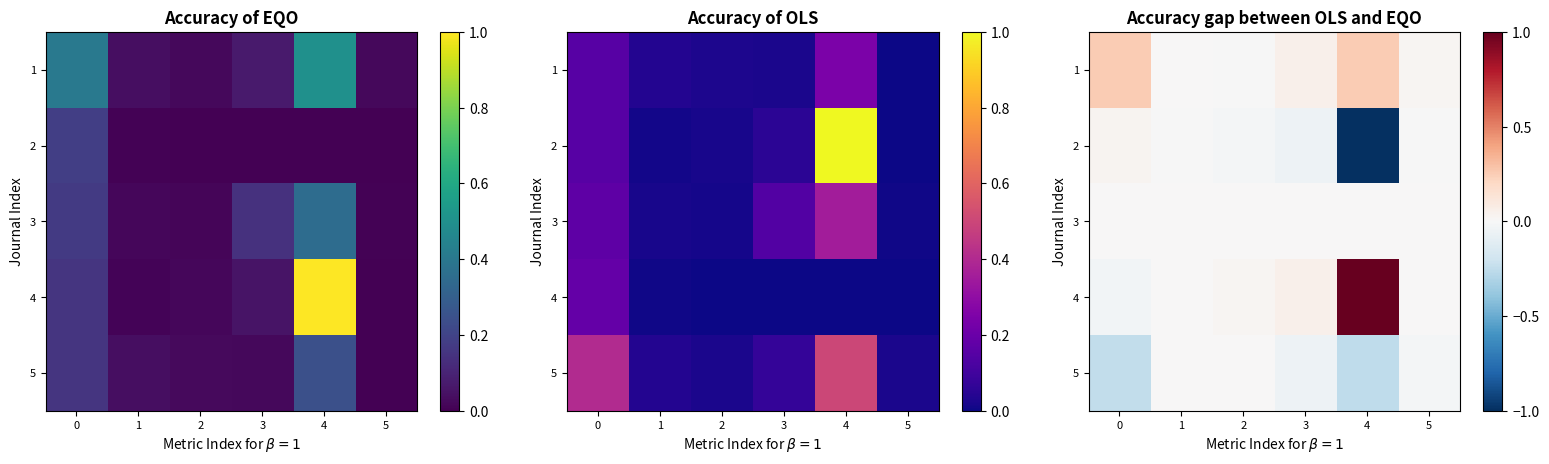

Rank the series by their average value, from lowest to highest.

2, 5, 3, 1, 4